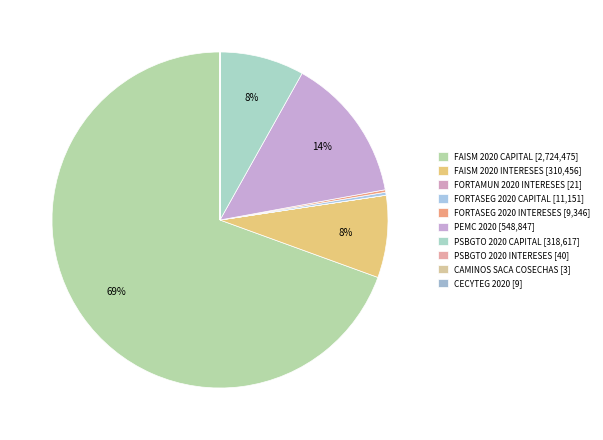

Is it true that PEMC 2020 is 3% of the pie?

False